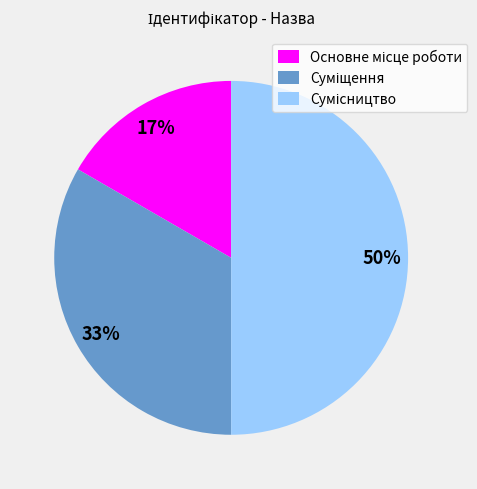

To the nearest percent, what is the average slice percentage?

33%